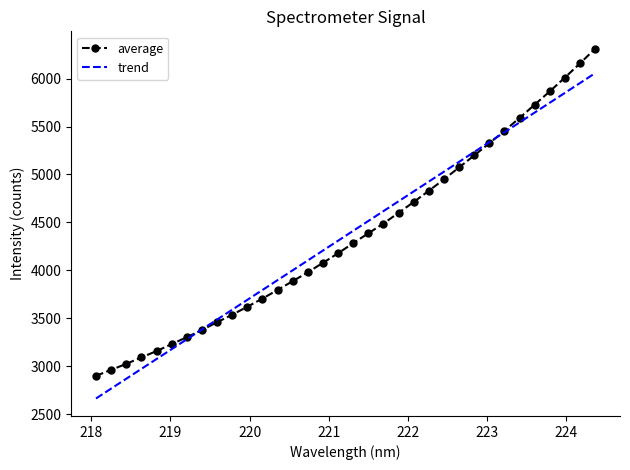

What is the maximum value shown in the chart?

6311.6